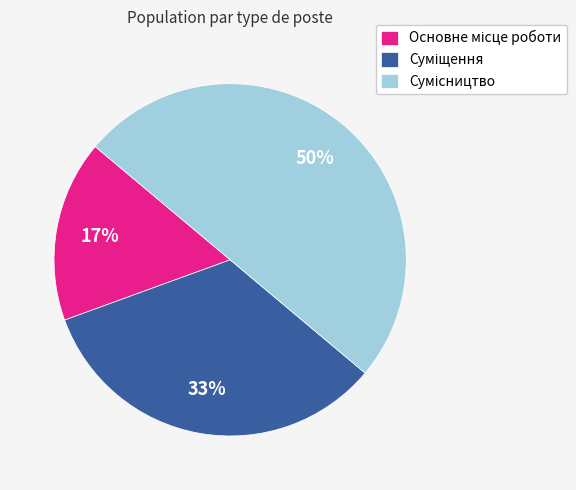

Count the number of slices in the pie.

3